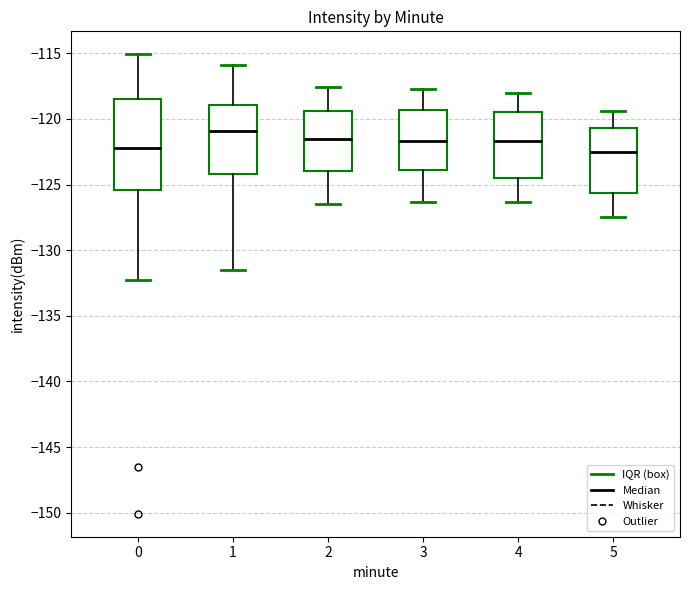

Reading left to right, read every box against the y-axis: the position of its median line, the range the box covers, and the ends of its whiskers. The values are not printed on the chart, so give them approximately, as read against the axis.

0: median -122.0, box -125.5 to -118.5, whiskers -132.5 to -115.0
1: median -121.0, box -124.0 to -119.0, whiskers -131.5 to -116.0
2: median -121.5, box -124.0 to -119.5, whiskers -126.5 to -117.5
3: median -121.5, box -124.0 to -119.5, whiskers -126.5 to -117.5
4: median -121.5, box -124.5 to -119.5, whiskers -126.5 to -118.0
5: median -122.5, box -125.5 to -120.5, whiskers -127.5 to -119.5